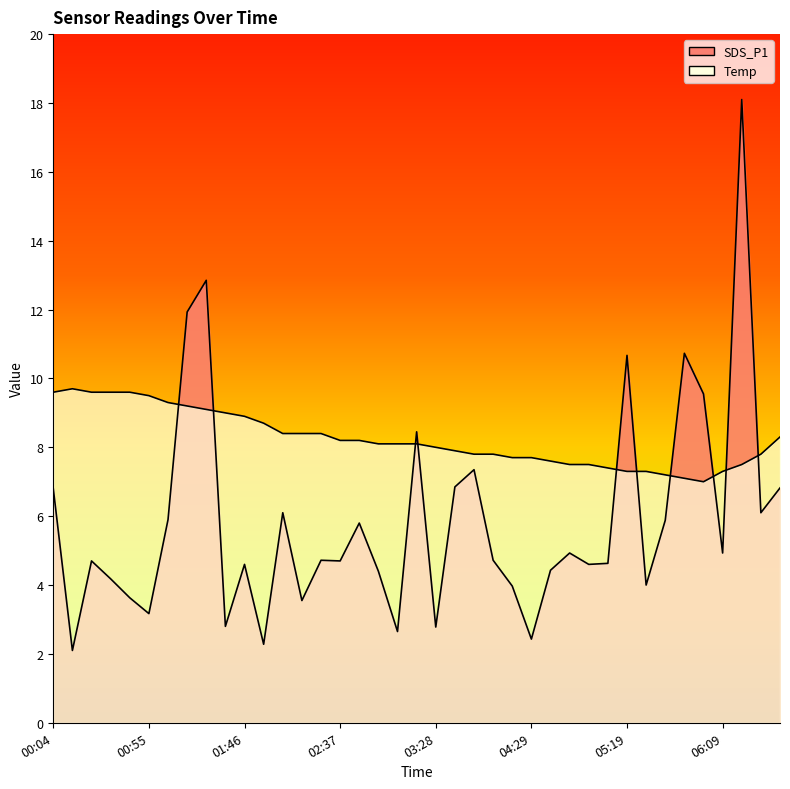

Is it true that the value at 01:46 is 4.6?

True